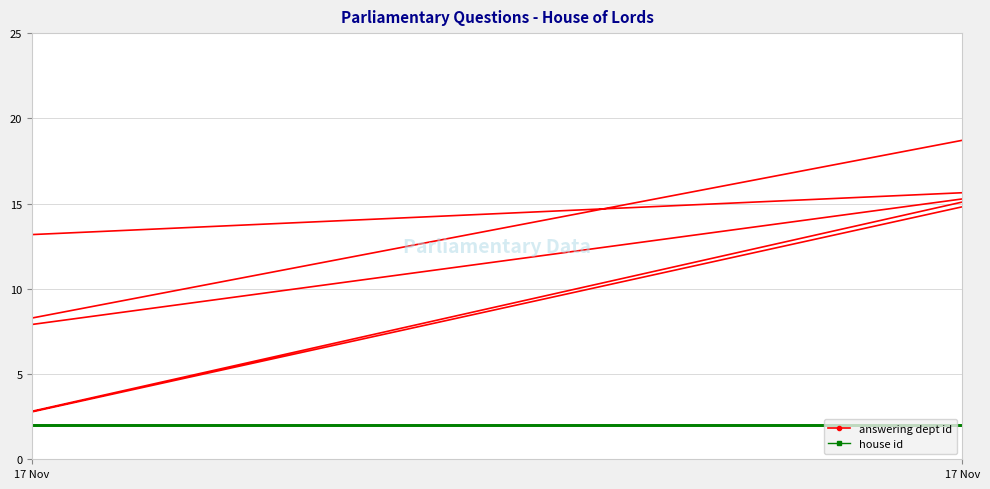

List the series in order of their overall mean, lowest first.

house id, answering dept id